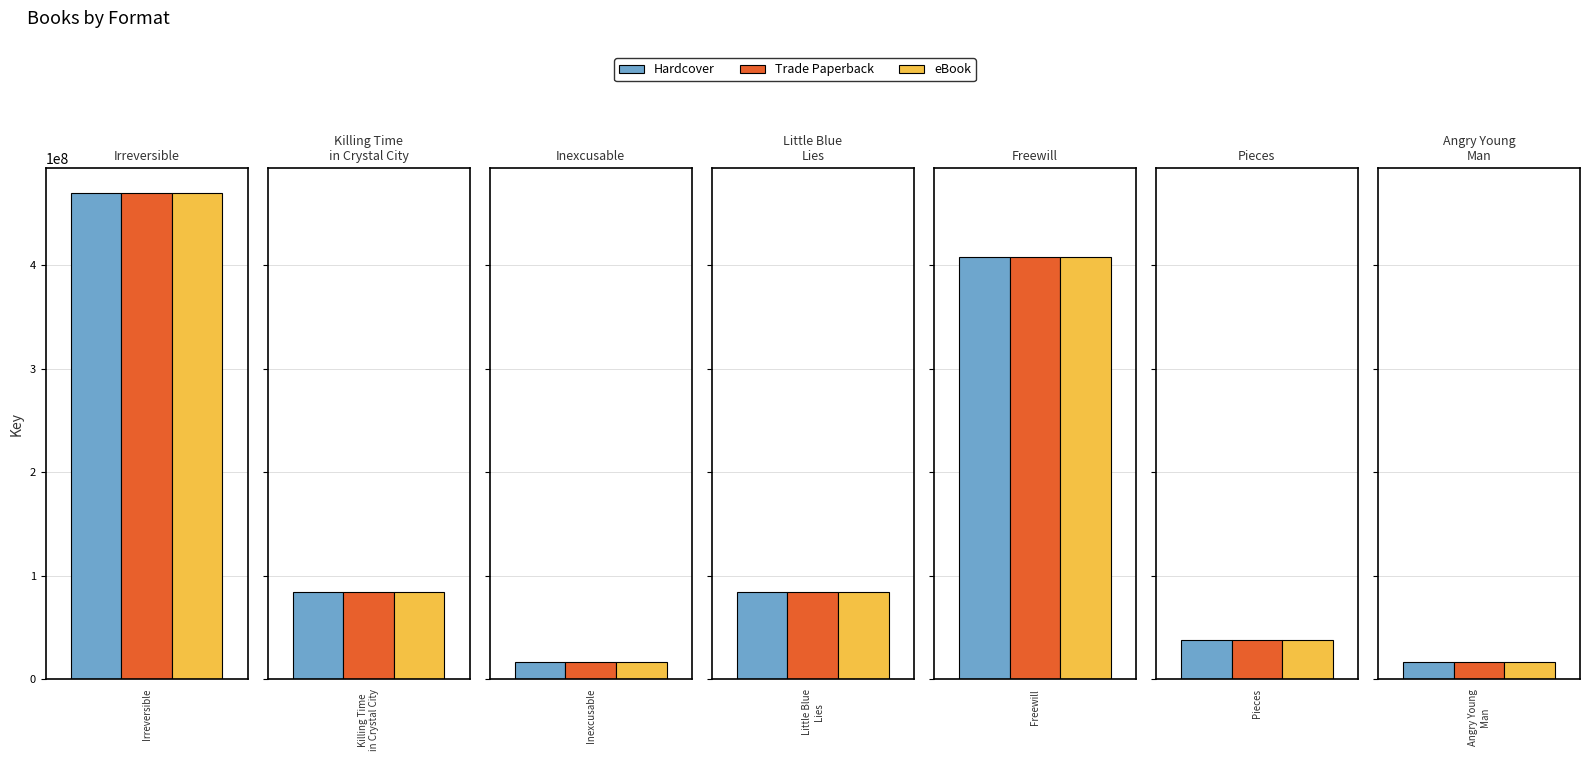

What is the sum of all Hardcover values?

1118312872